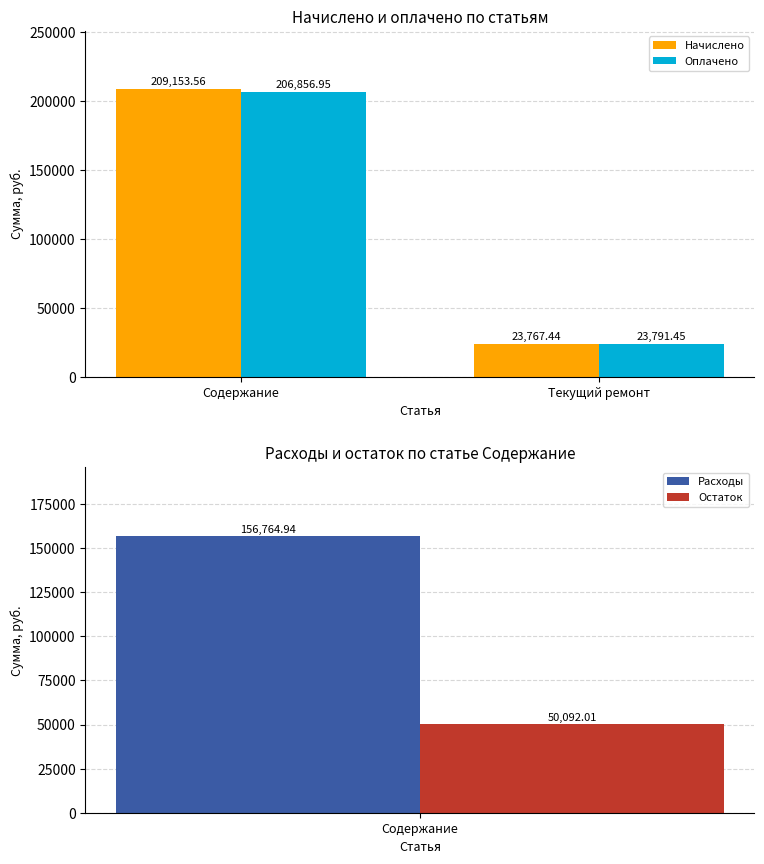

What is the value of the Оплачено bar at the 2nd from the left?

23791.5